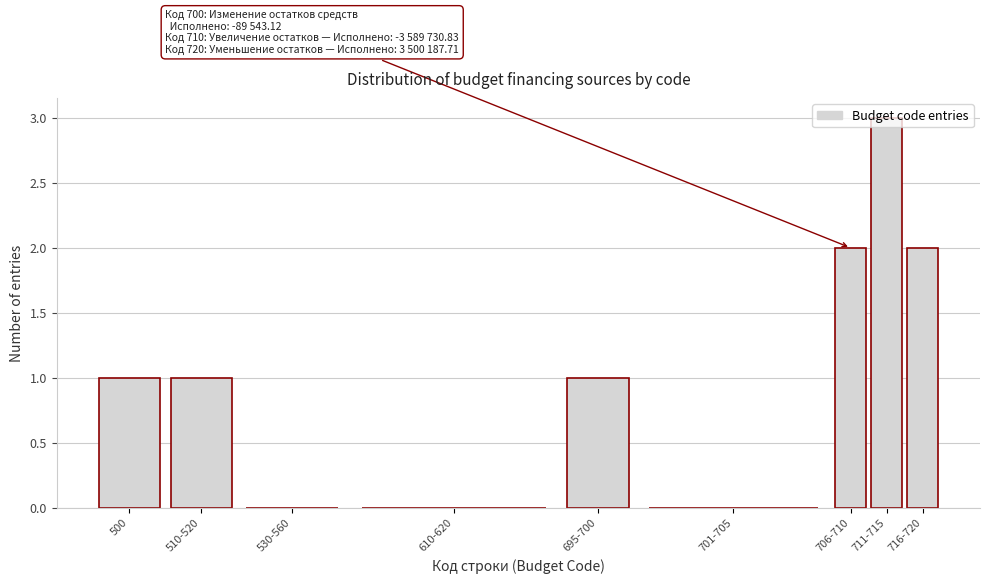

Which has a higher value, 510-520 or 701-705?

510-520